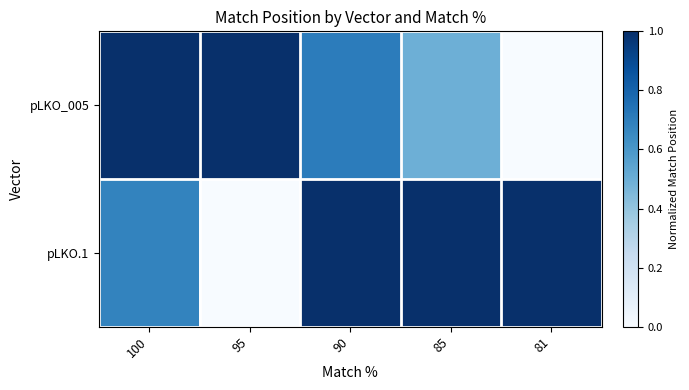

Which series has the largest range (max minus min)?

pLKO_005